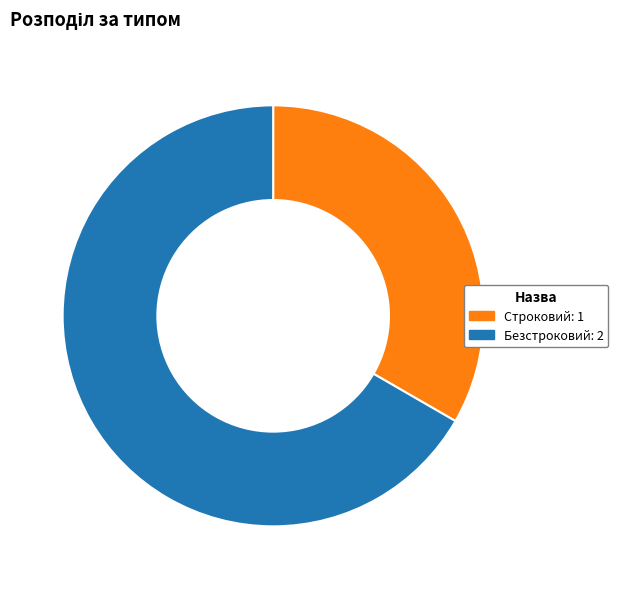

Approximately how many times larger is the value at Безстроковий: 2 compared to Строковий: 1?

2.0